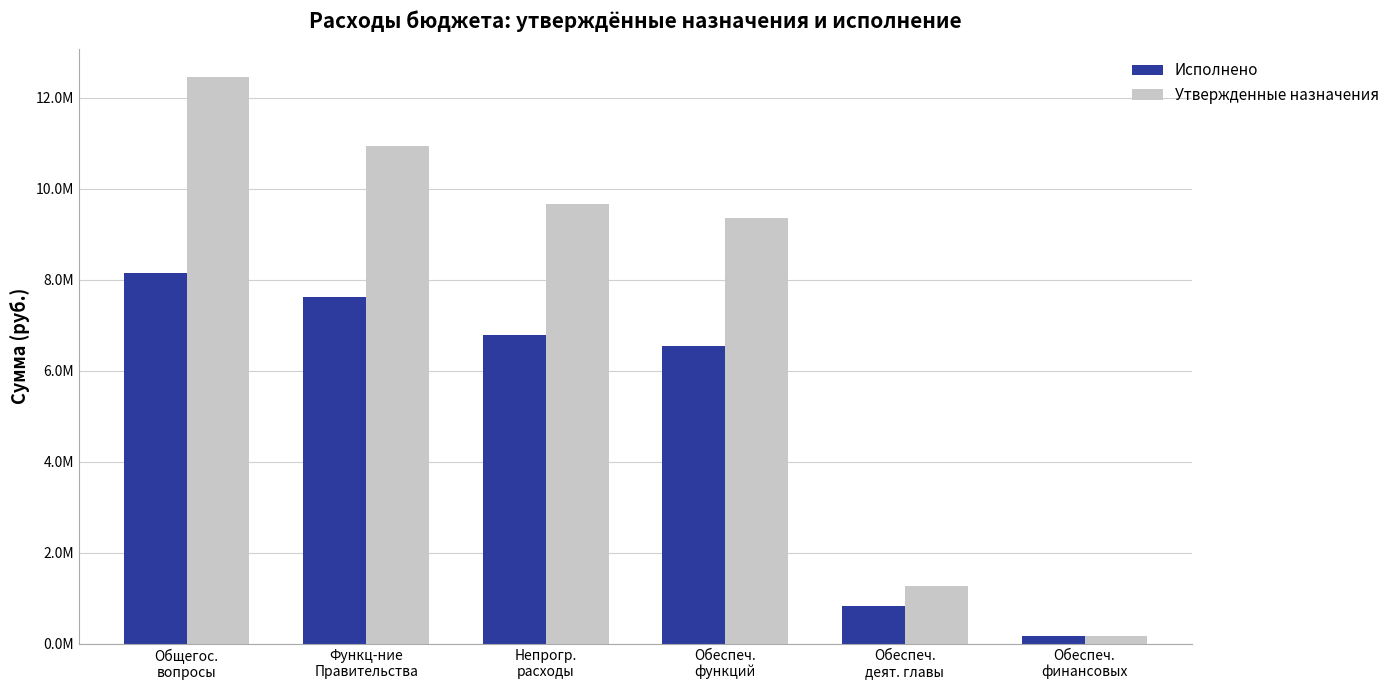

At which category is the sum across all series the highest?

Общегос.
вопросы